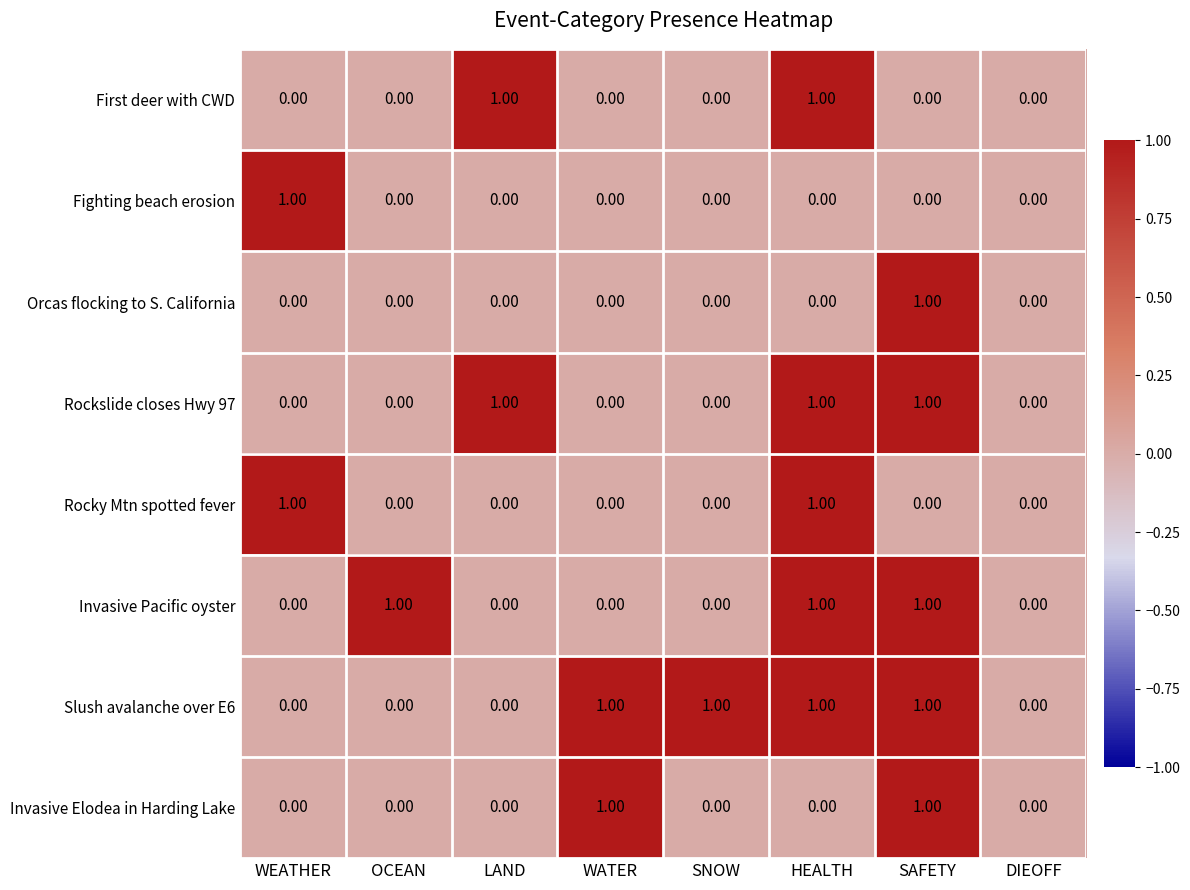

Between SNOW and DIEOFF, which series saw the biggest shift?

Slush avalanche over E6